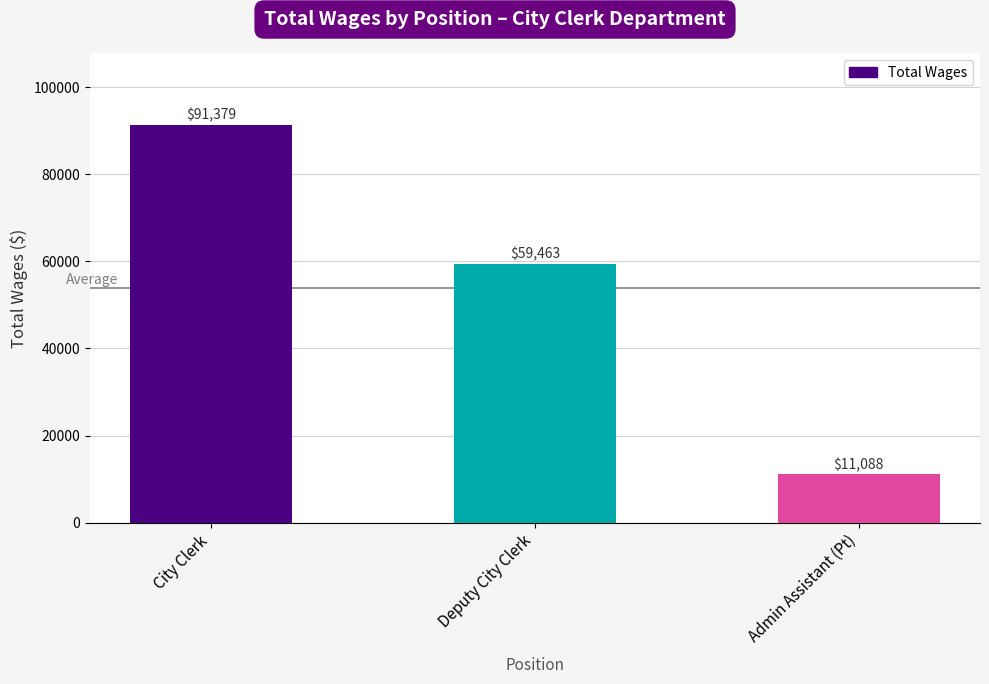

What is the value of the 1st bar from the left?

91379